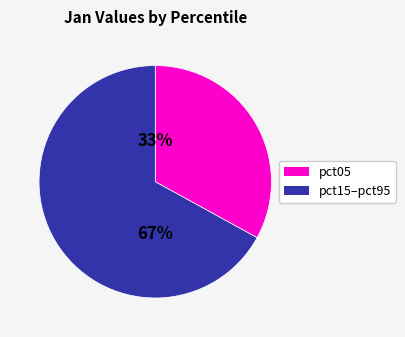

To the nearest percent, what is the average slice percentage?

50%